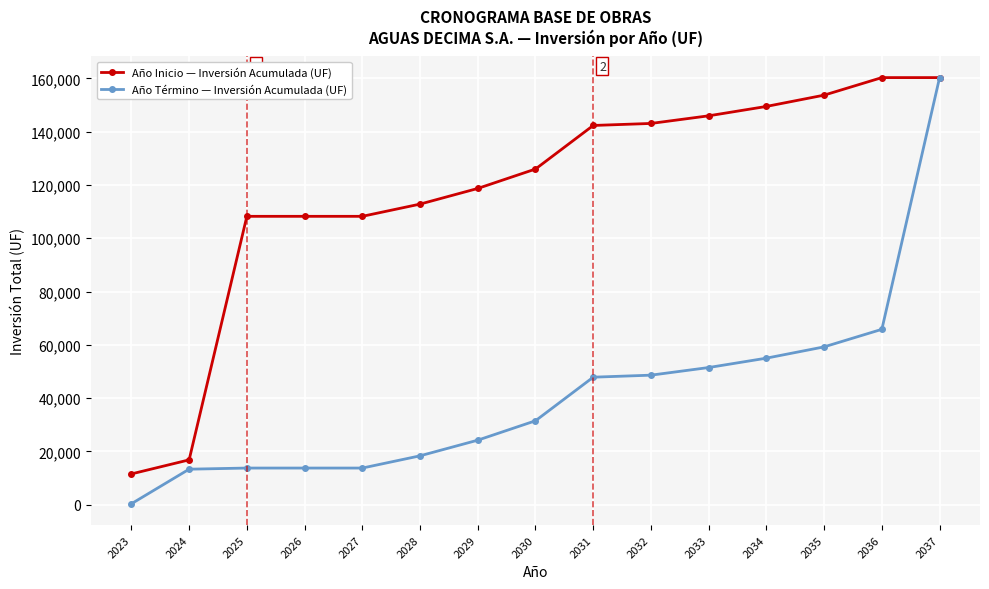

What is the difference between the highest and lowest values at 2032?

94500.0